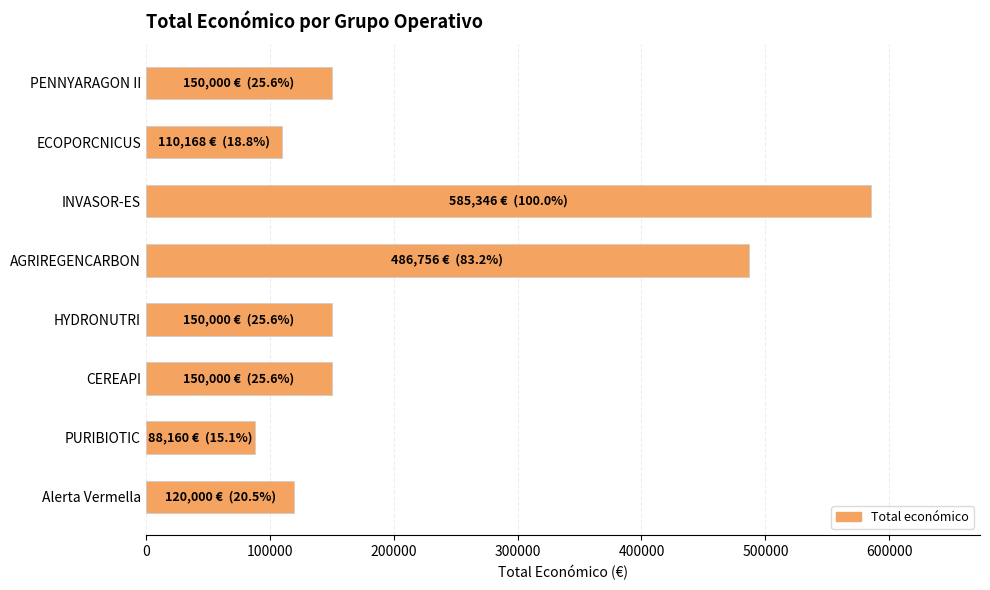

At which category does the chart reach its peak across all series?

INVASOR-ES